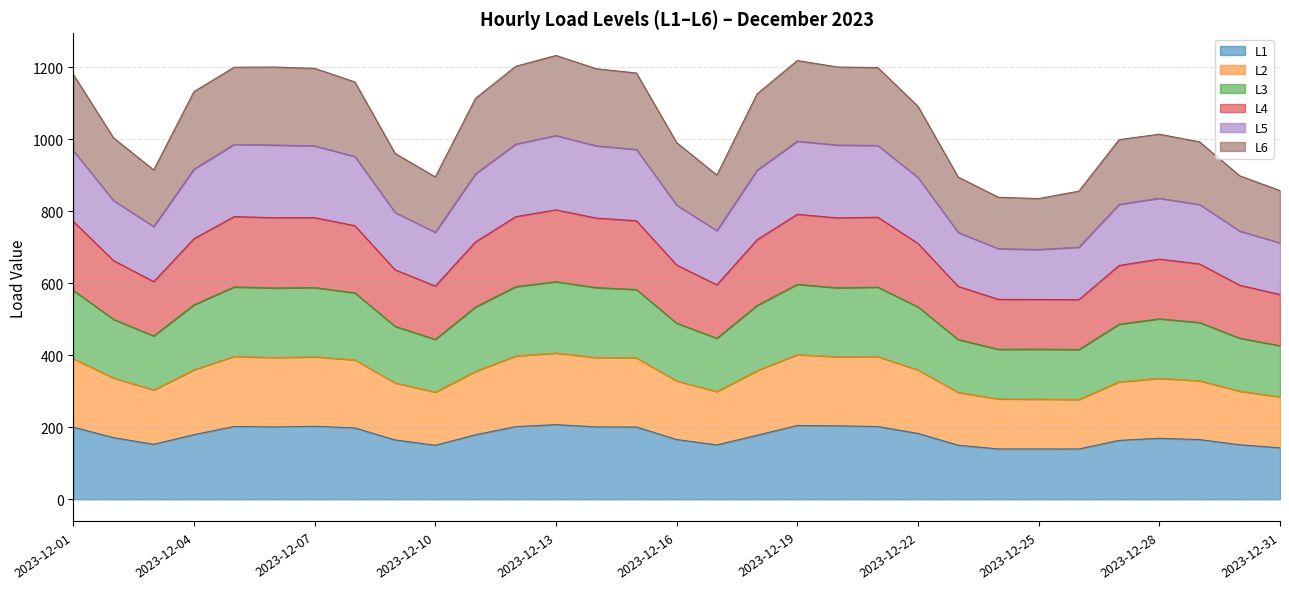

How many lines are shown in the chart?

6